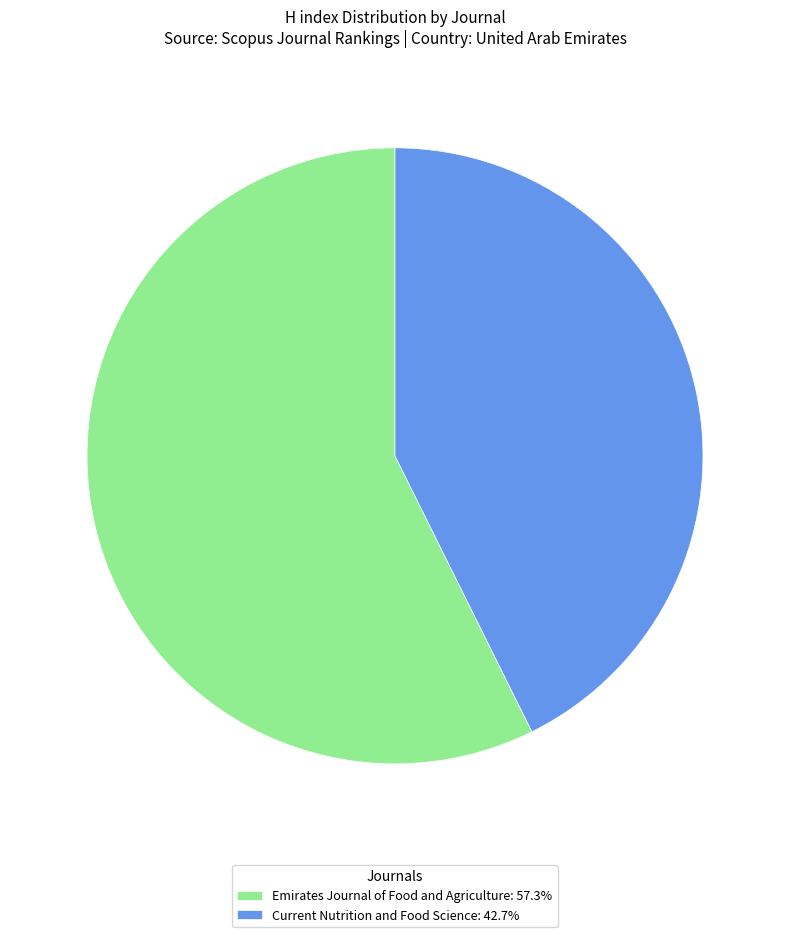

Is there any slice that represents more than half of the pie?

Yes